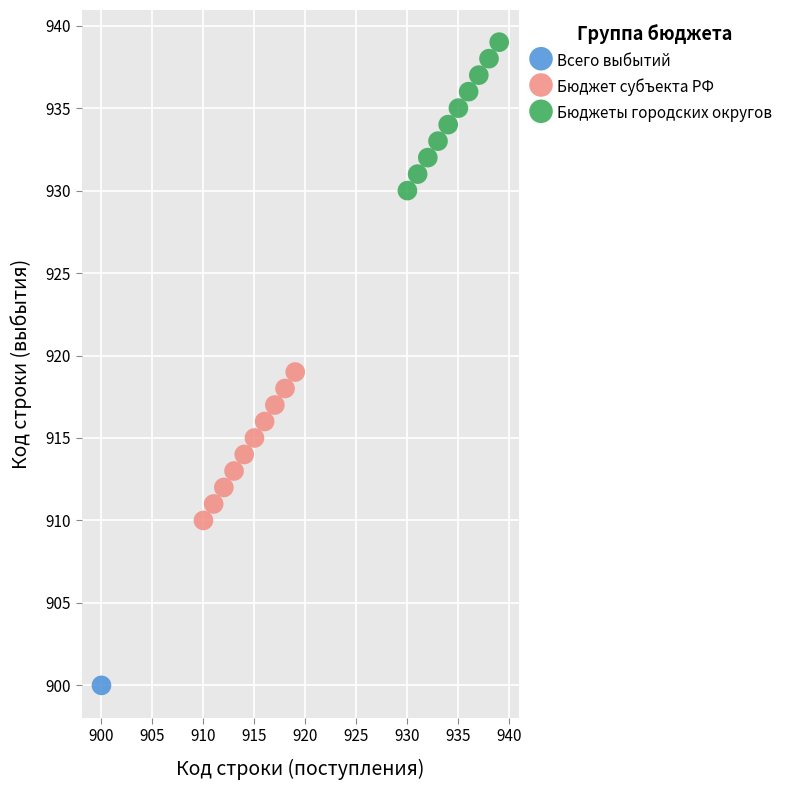

What are all the series names shown in the legend?

Всего выбытий, Бюджет субъекта РФ, Бюджеты городских округов